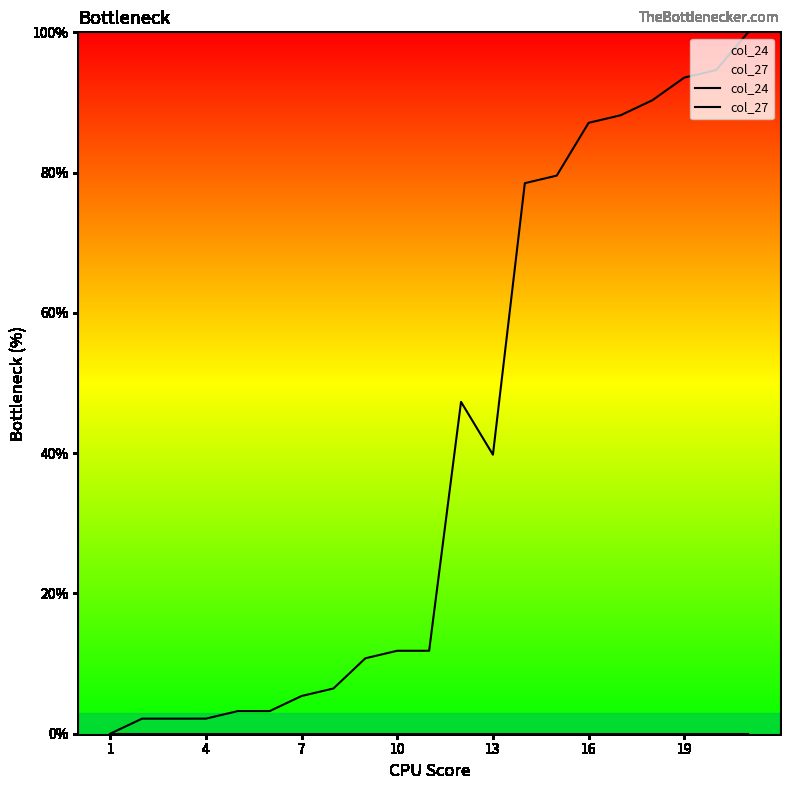

Count the number of data series in this chart.

2